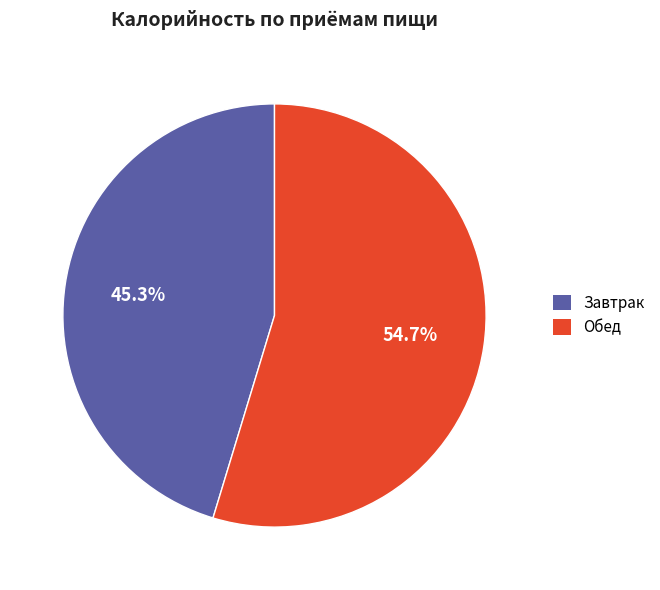

Is Обед the majority of the pie?

Yes